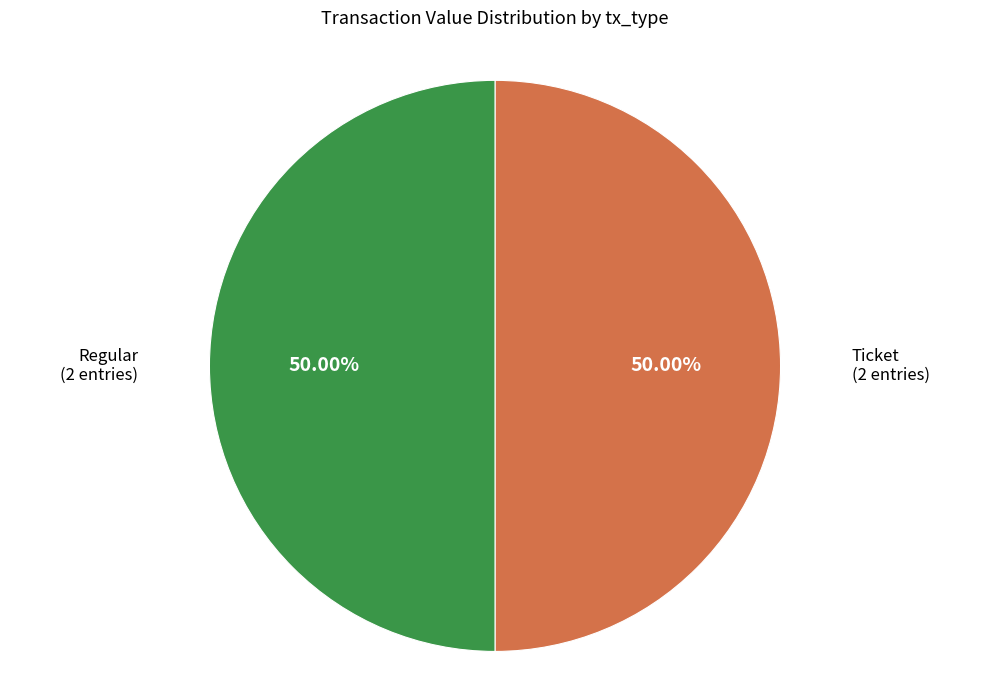

What is the ratio of the value at Ticket to the value at Regular?

1.0